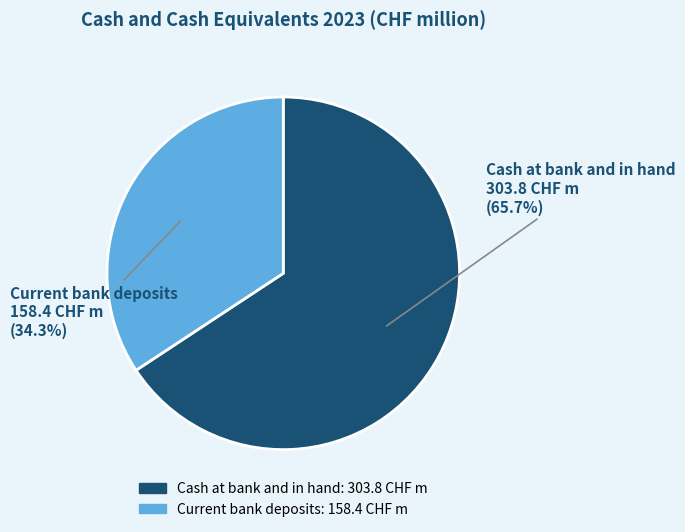

Count the number of slices in the pie.

2